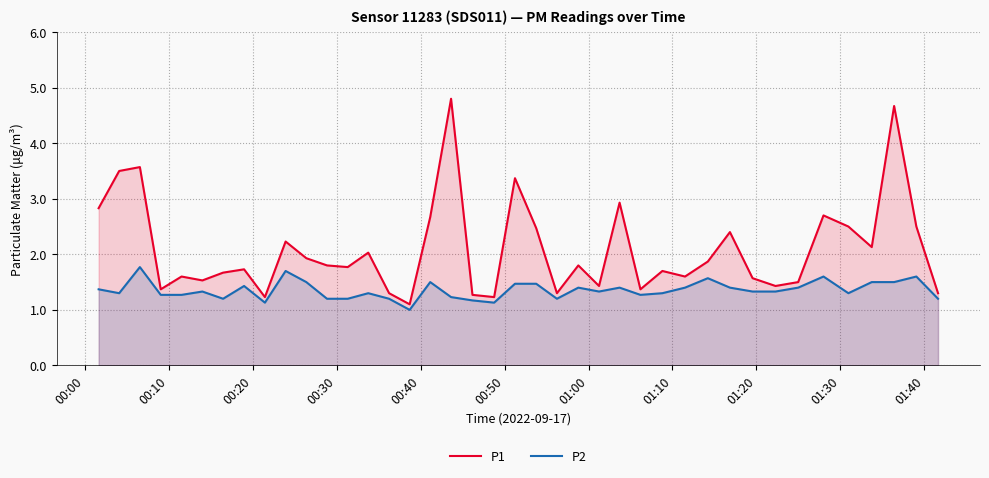

True or false: P1 and P2 cross at least once.

False